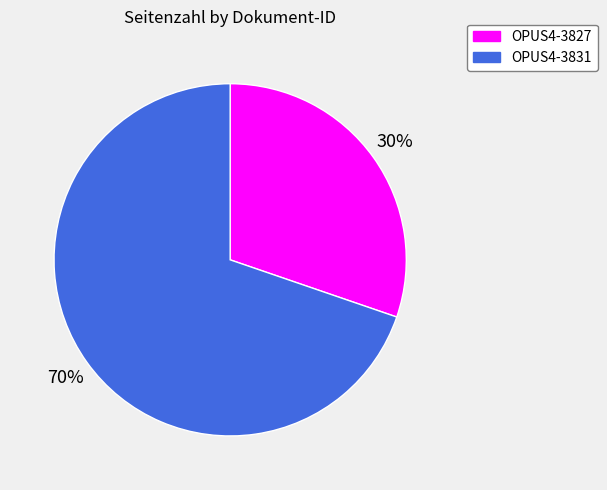

Which category has the smallest portion of the pie?

OPUS4-3827